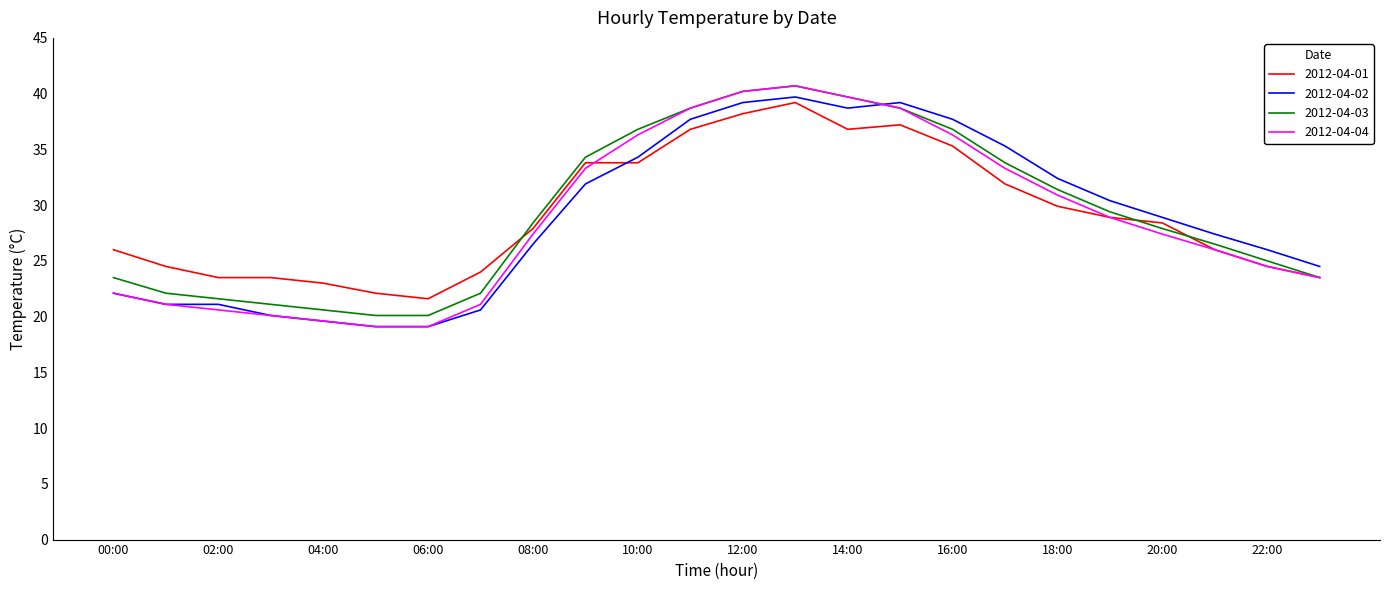

After their last crossing, which series has the higher values: 2012-04-02 or 2012-04-01?

2012-04-02